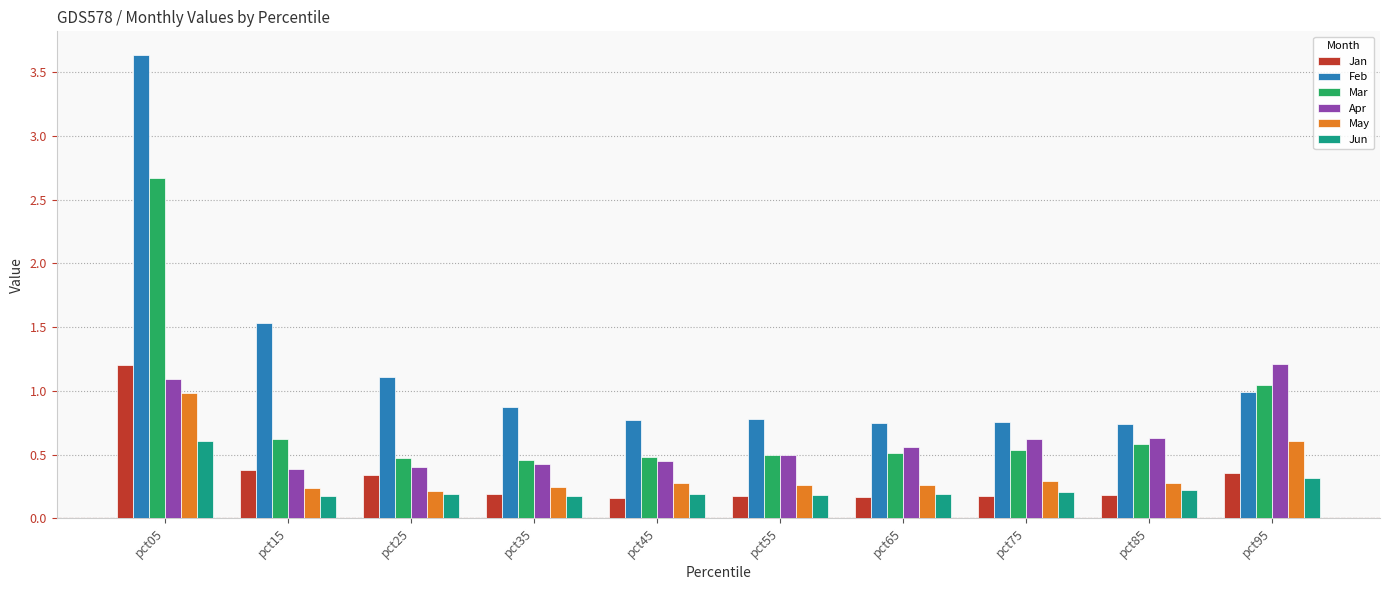

Which series has the widest spread of values?

Feb